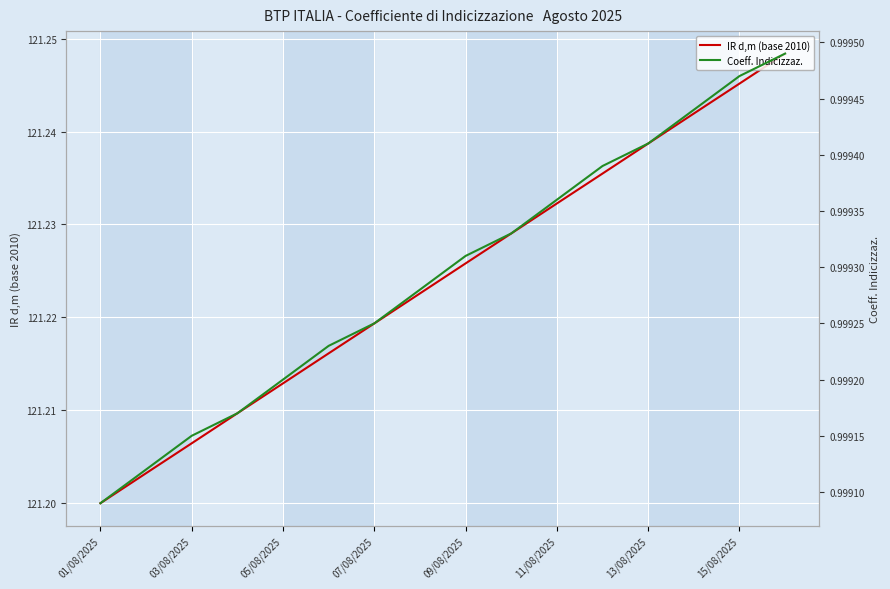

The value of IR d,m (base 2010) at 07/08/2025 is 210.2. True or false?

False